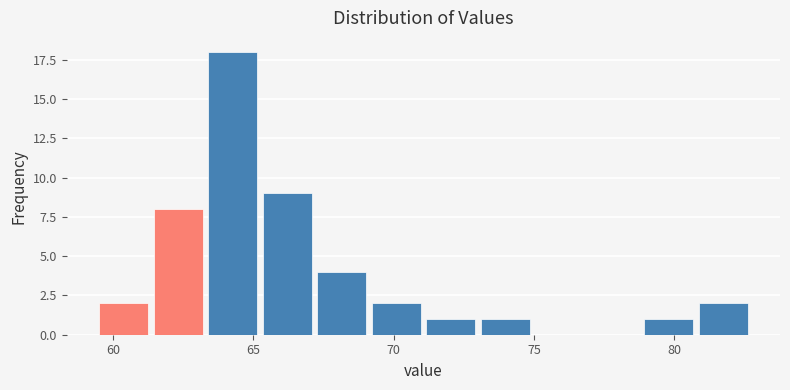

Read against the x-axis, roughly where is the centre of the tallest bar?

64.5